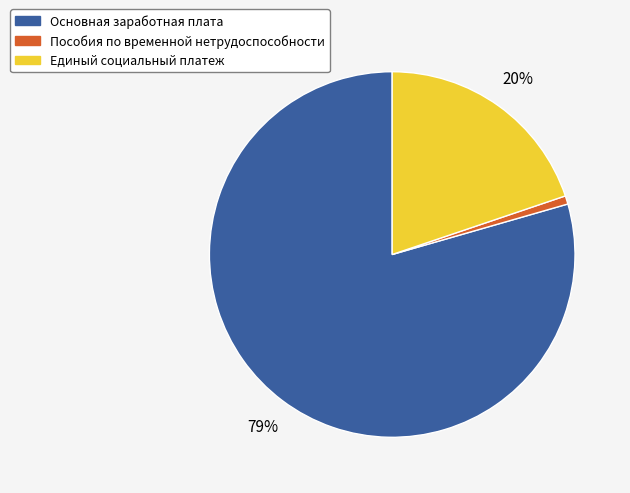

Rank the categories by value from highest to lowest.

Основная заработная плата, Единый социальный платеж, Пособия по временной нетрудоспособности